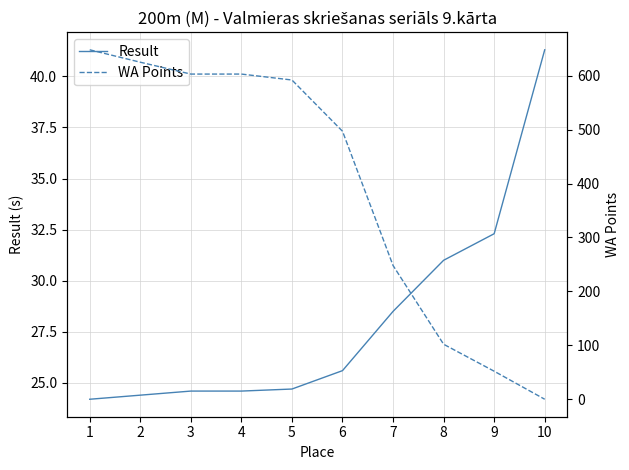

Read the WA Points value at 8.

102.0